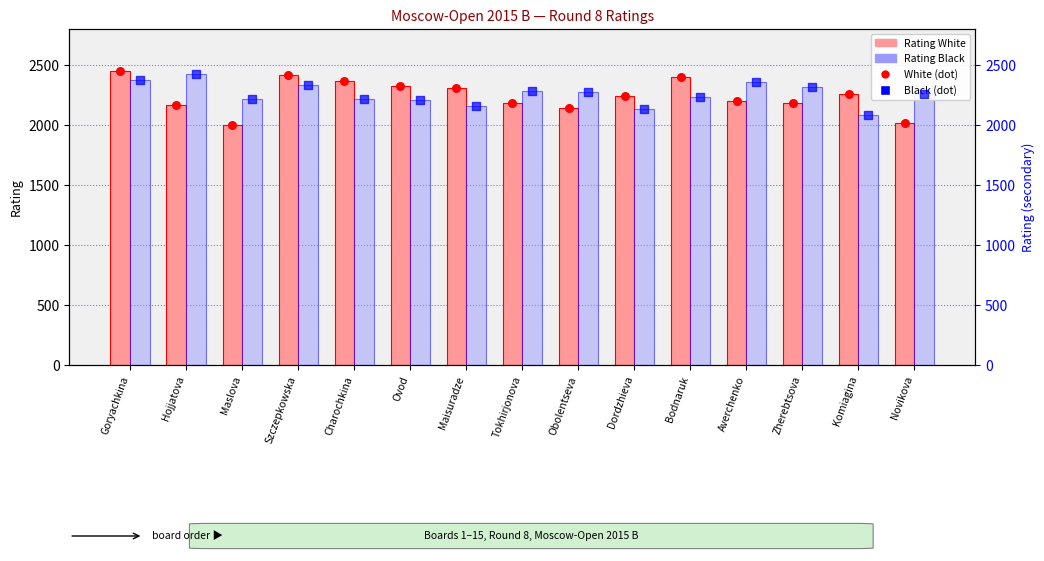

At how many categories does at least one series exceed 2213?

15